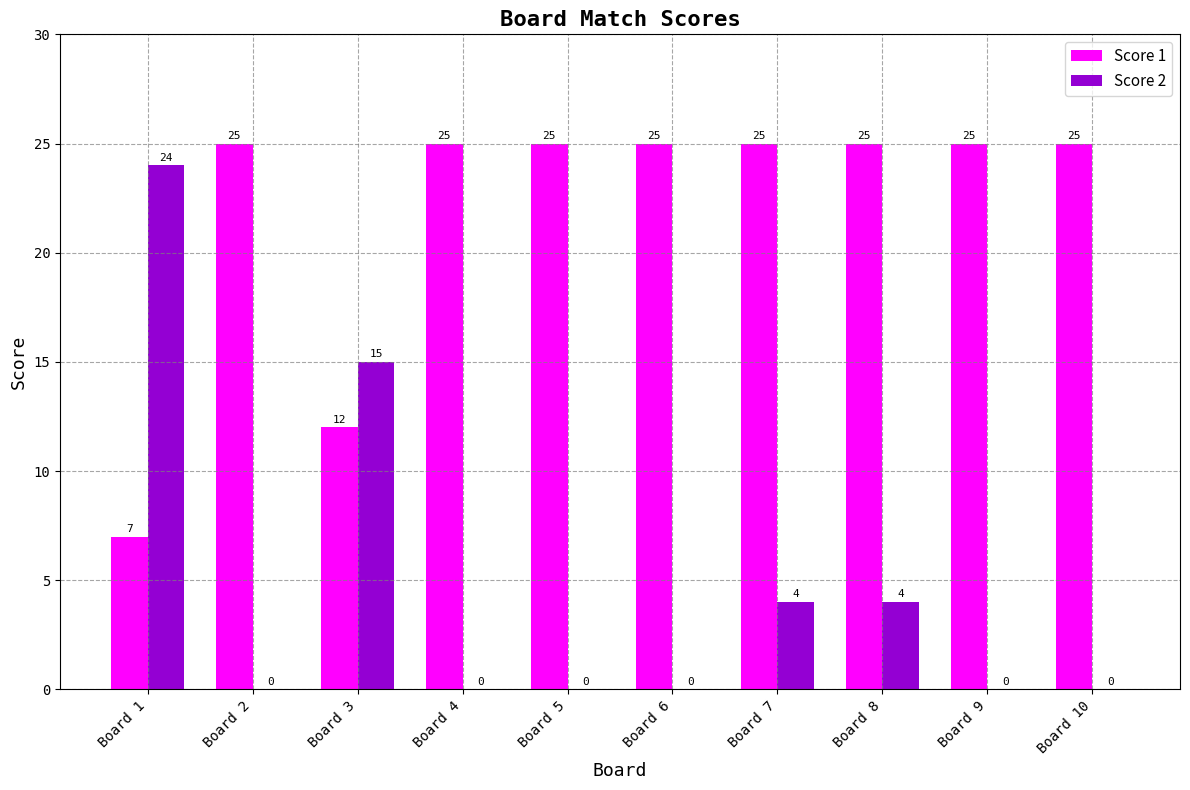

Reading left to right, list all the values displayed in this chart.

Score 1: 7	25	12	25	25	25	25	25	25	25
Score 2: 24	0	15	0	0	0	4	4	0	0